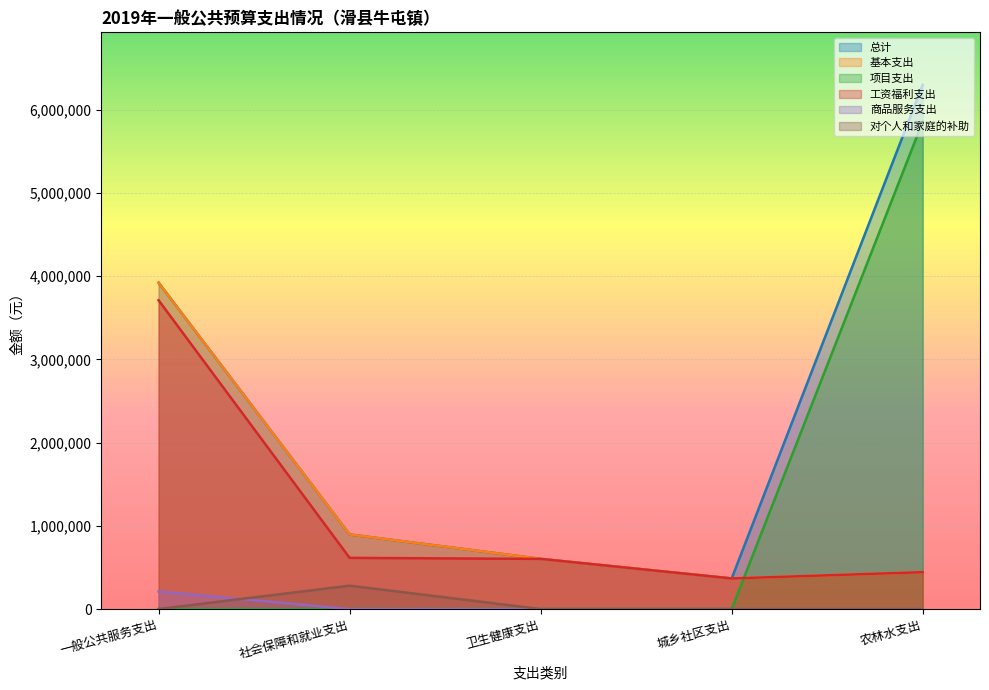

How many data points in 工资福利支出 are less than 602494?

2